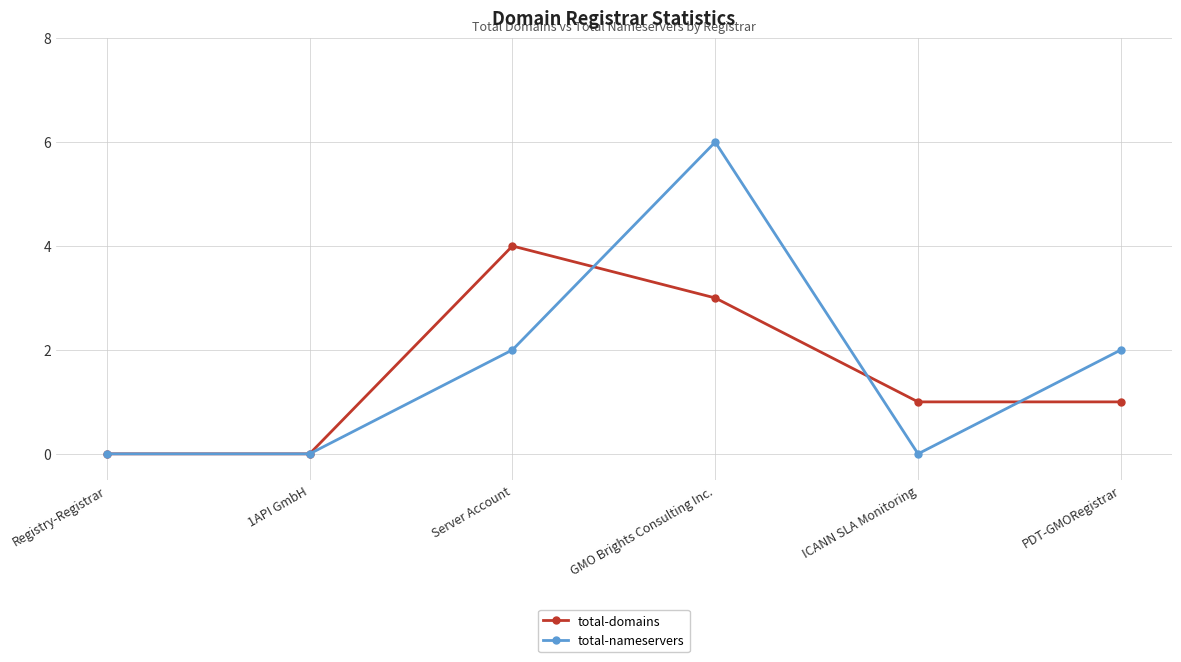

True or false: total-nameservers and total-domains cross at least once.

True